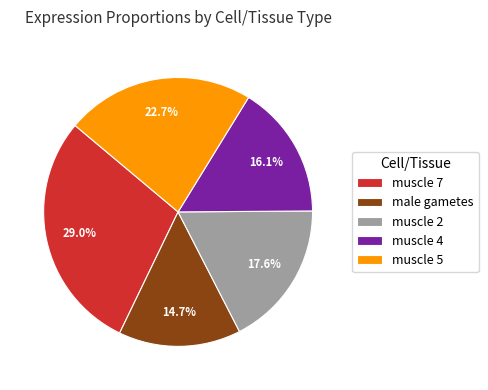

How many slices are in this pie chart?

5